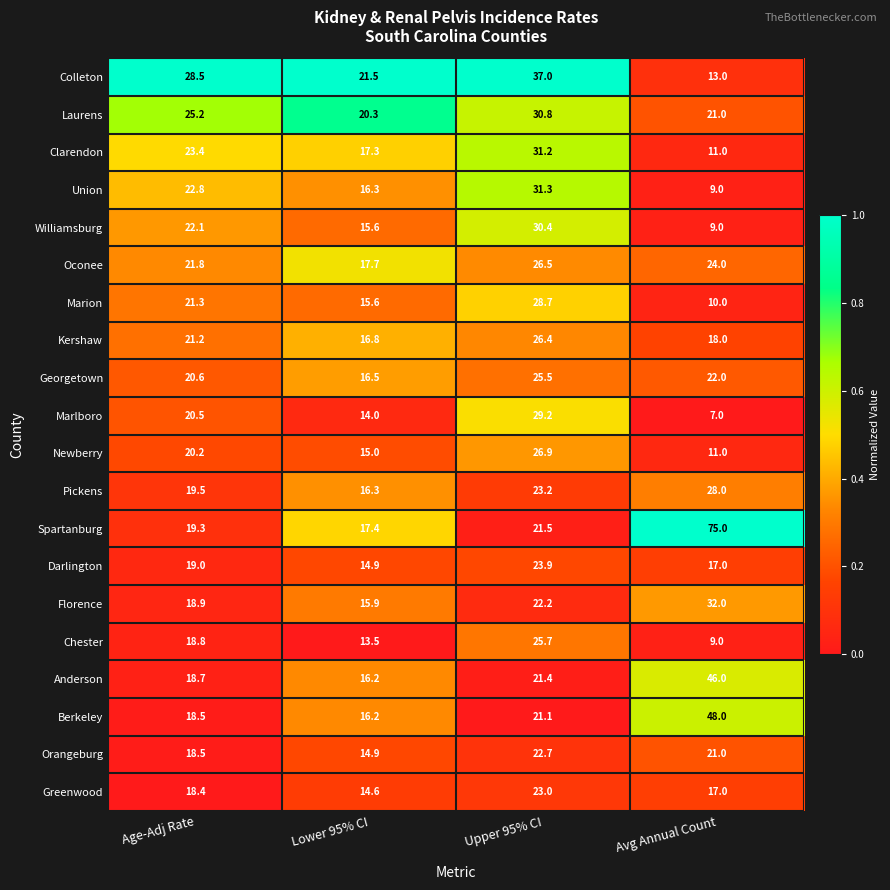

At which label is Chester closest to 17?

Age-Adj Rate